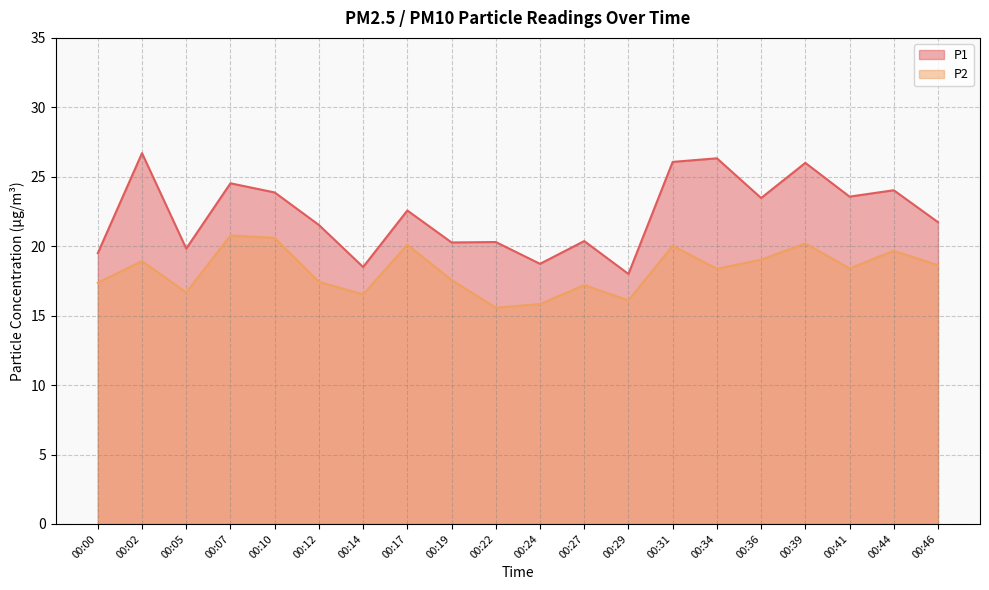

How many values in the P1 series are below 22?

10